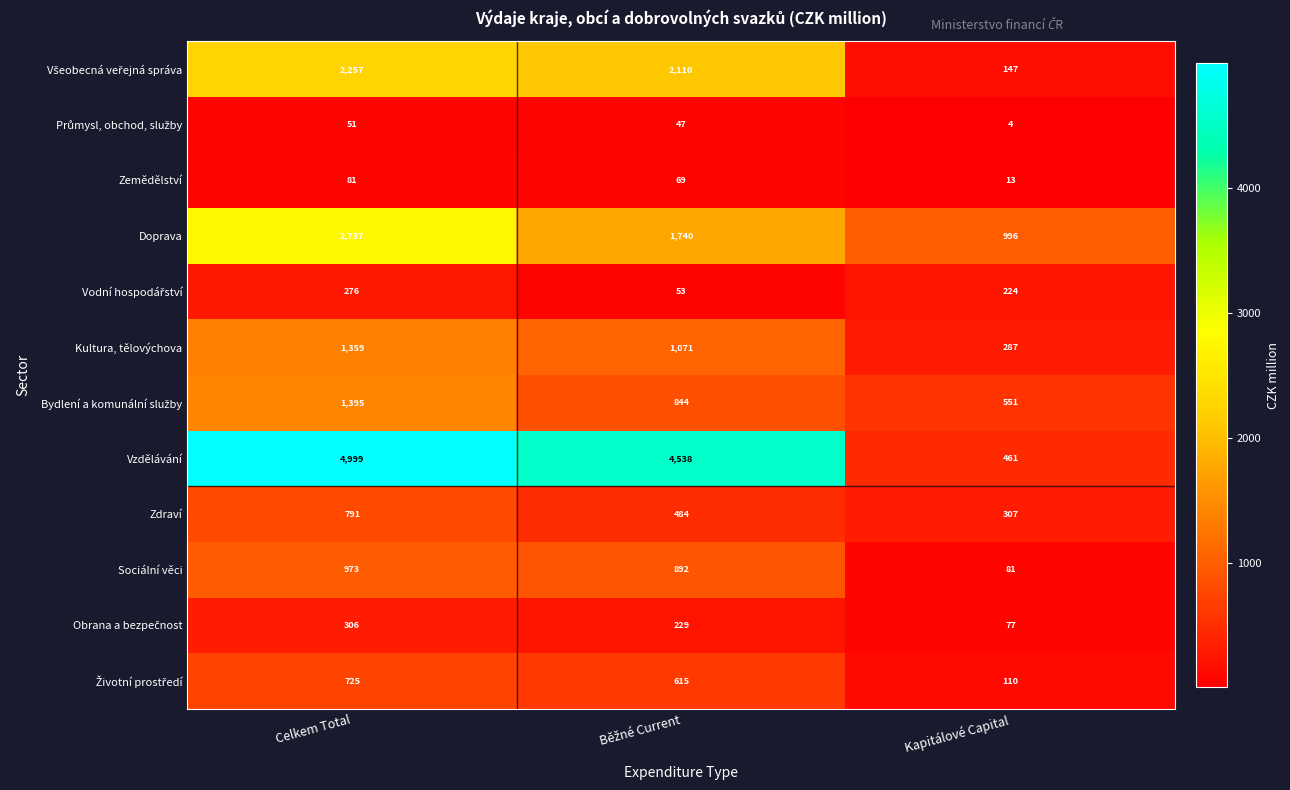

The Sociální věci series shows 512 at Celkem Total. True or false?

False